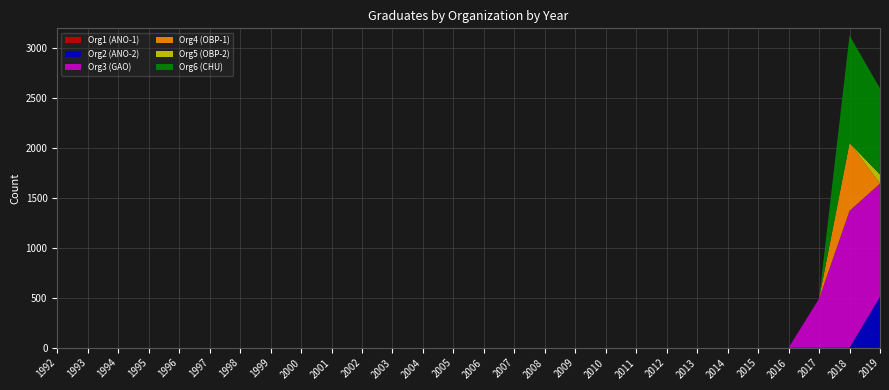

Reading left to right, extract all data points from this chart.

Org1 (ANO-1): 0	0	0	0	0	0	0	0	0	0	0	0	0	0	0	0	0	0	0	0	0	0	0	0	0	0	0	0
Org2 (ANO-2): 0	0	0	0	0	0	0	0	0	0	0	0	0	0	0	0	0	0	0	0	0	0	0	0	0	0	0	512
Org3 (GAO): 0	0	0	0	0	0	0	0	0	0	0	0	0	0	0	0	0	0	0	0	0	0	0	0	0	491	1372	1133
Org4 (OBP-1): 0	0	0	0	0	0	0	0	0	0	0	0	0	0	0	0	0	0	0	0	0	0	0	0	0	0	679	0
Org5 (OBP-2): 0	0	0	0	0	0	0	0	0	0	0	0	0	0	0	0	0	0	0	0	0	0	0	0	0	0	0	91
Org6 (CHU): 0	0	0	0	0	0	0	0	0	0	0	0	0	0	0	0	0	0	0	0	0	0	0	0	0	1	1078	862